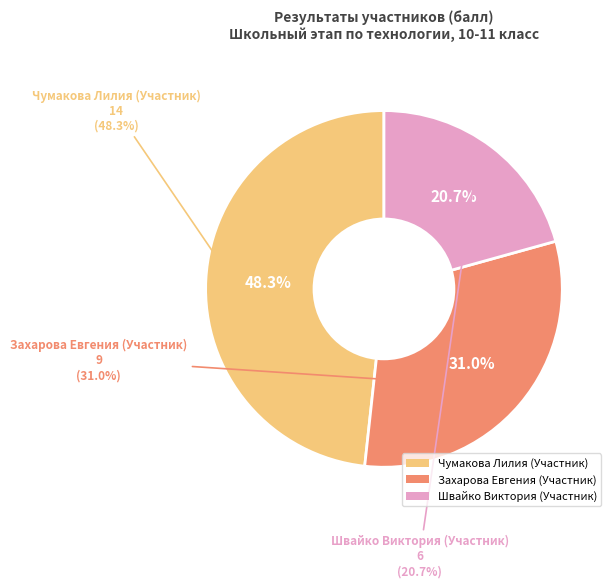

Is it true that Чумакова Лилия (Участник) is 48% of the pie?

True